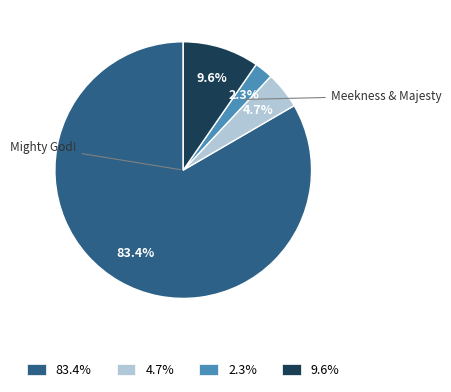

Is there any slice that represents more than half of the pie?

Yes